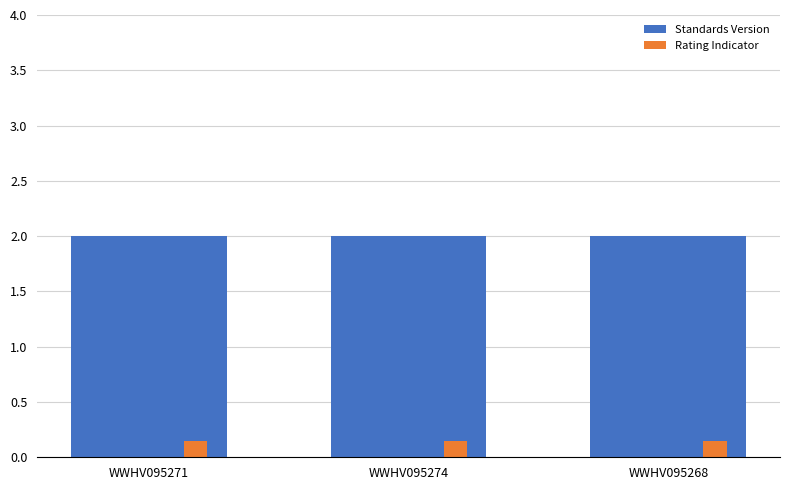

List the series in order of their overall mean, highest first.

Standards Version, Rating Indicator